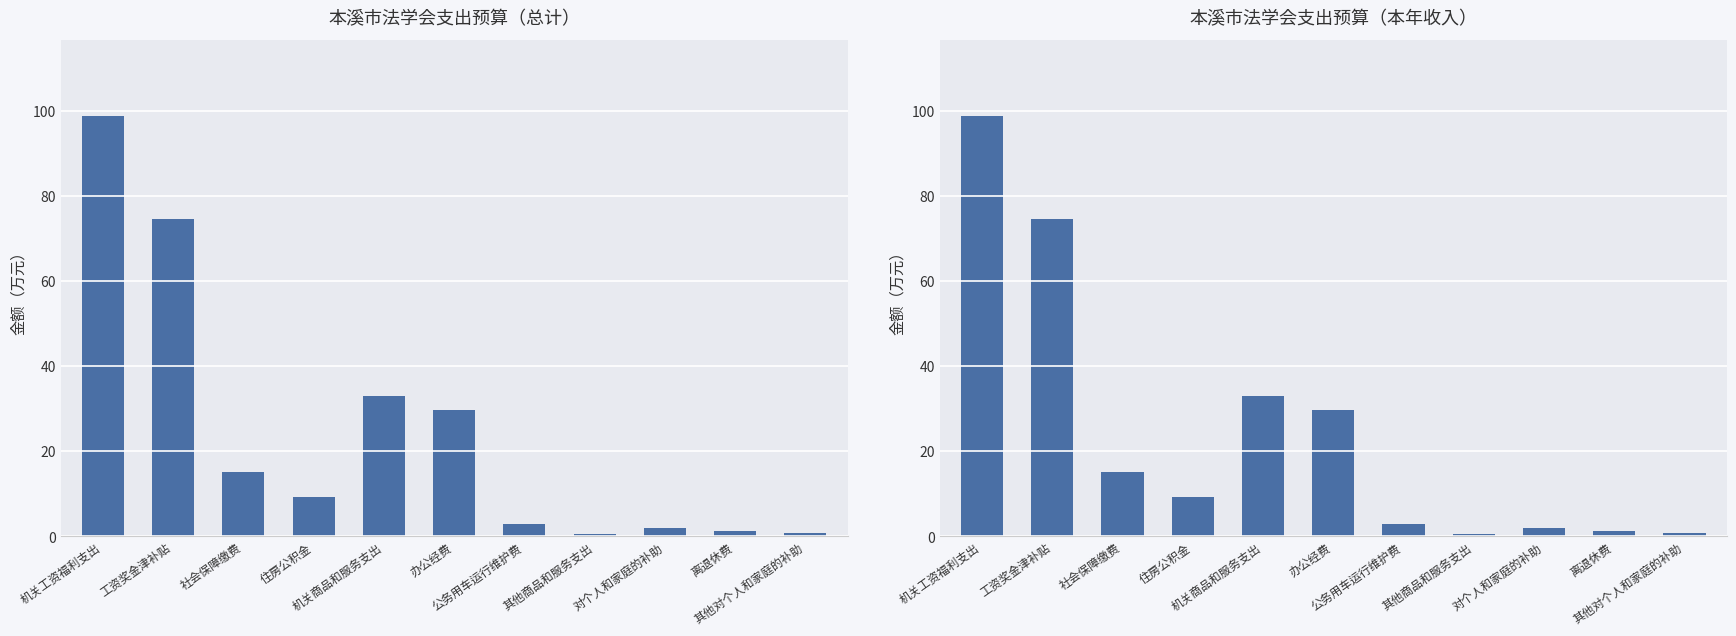

How many data points are less than 9?

5